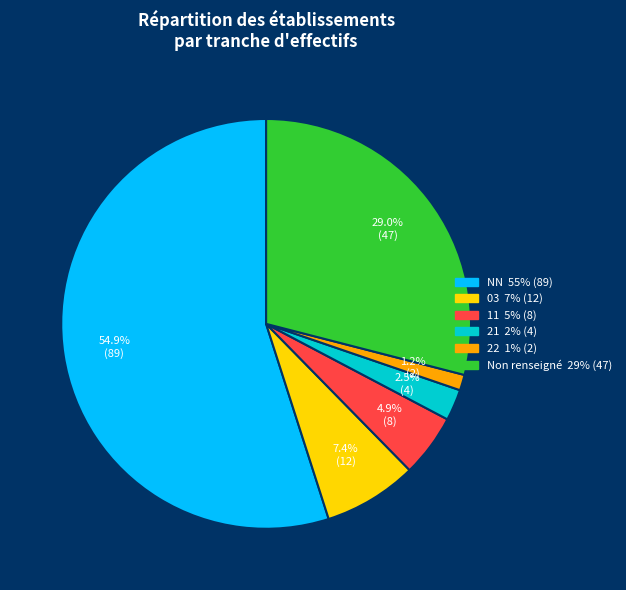

To the nearest percent, what is the average slice percentage?

17%